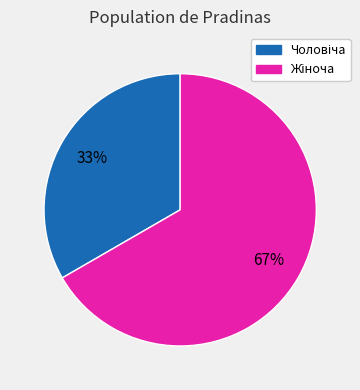

To the nearest percent, what is the average slice percentage?

50%